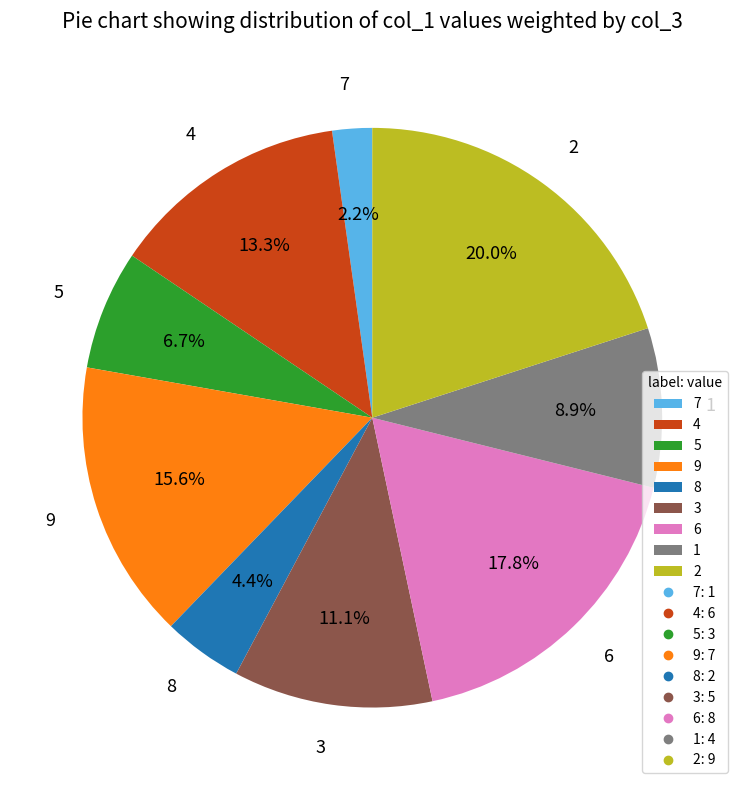

Rank the categories by value from highest to lowest.

2, 6, 9, 4, 3, 1, 5, 8, 7